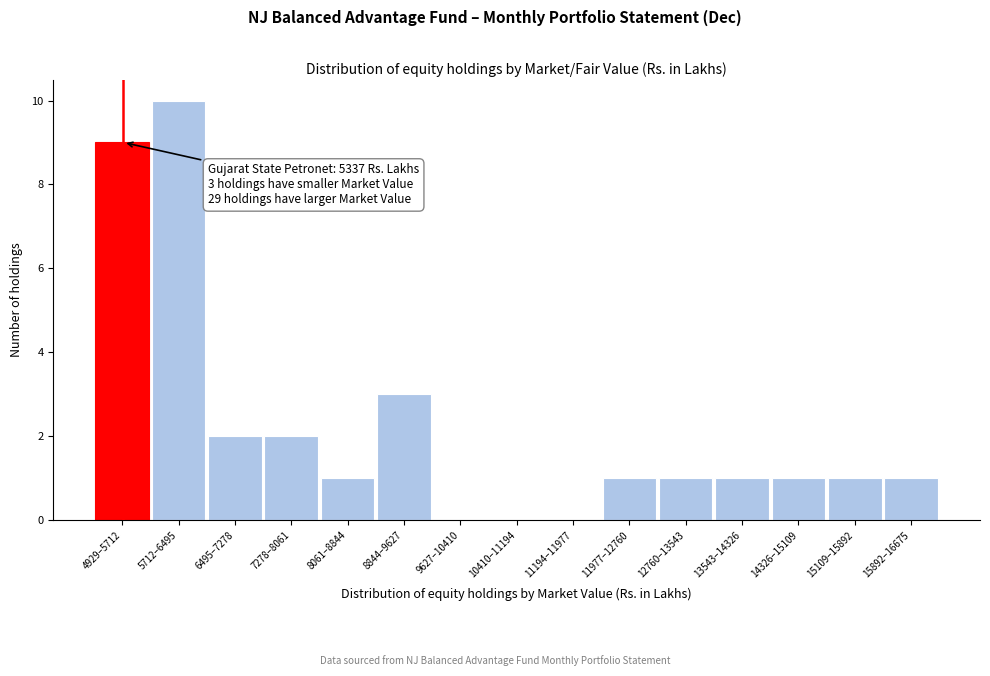

Reading left to right, list all the values displayed in this chart.

4929–5712=9	5712–6495=10	6495–7278=2	7278–8061=2	8061–8844=1	8844–9627=3	9627–10410=0	10410–11194=0	11194–11977=0	11977–12760=1	12760–13543=1	13543–14326=1	14326–15109=1	15109–15892=1	15892–16675=1